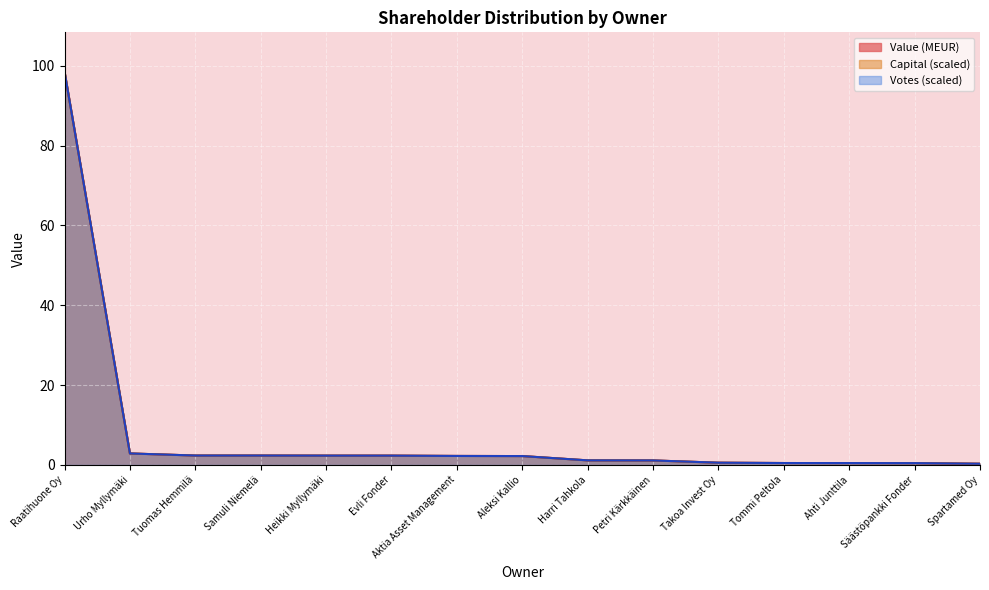

What position from the left is Aleksi Kallio?

8